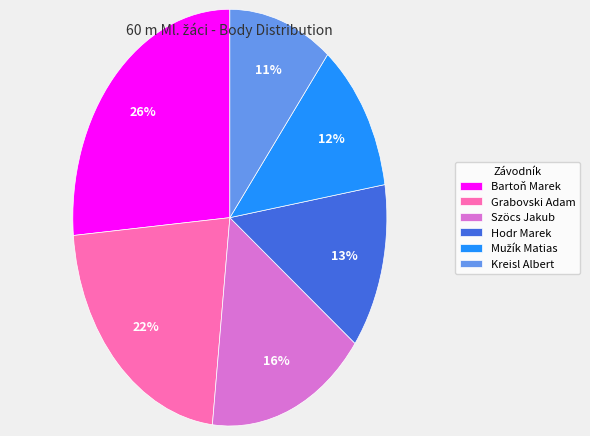

Is there any slice that represents more than half of the pie?

No